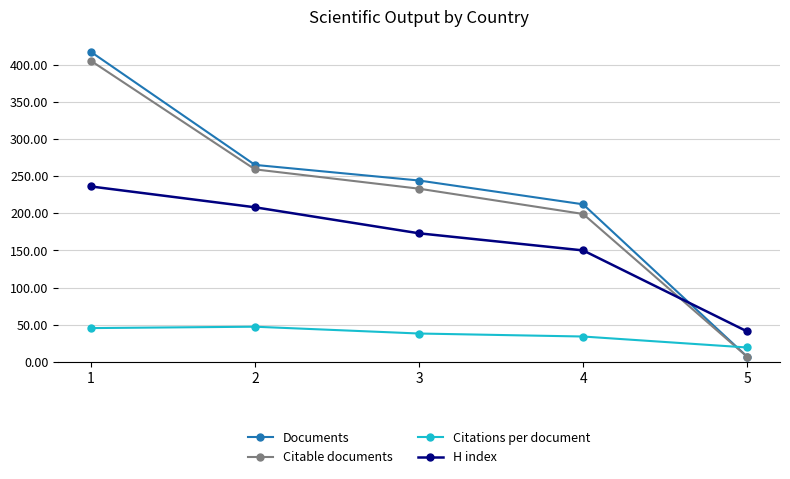

Reading left to right, list all the values displayed in this chart.

Documents: 417.0	265.0	244.0	212.0	7.0
Citable documents: 405.0	259.0	233.0	199.0	7.0
Citations per document: 45.5	47.4	38.2	34.2	19.4
H index: 236.0	208.0	173.0	150.0	41.0